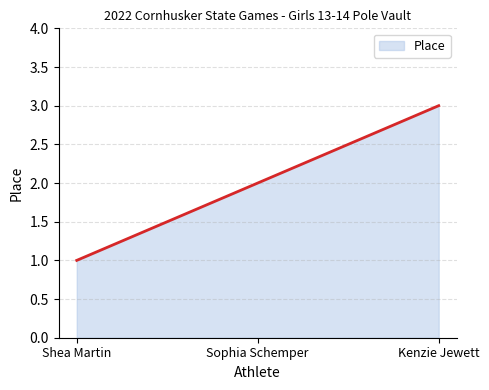

Is it true that the value at Shea Martin is 1?

True